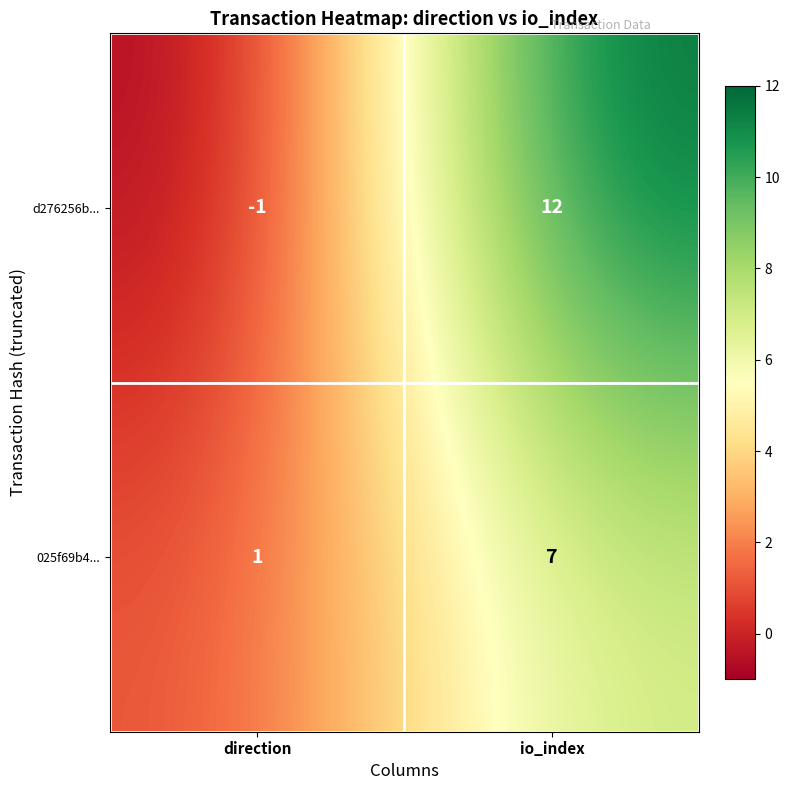

What is the spread (max minus min) of values at io_index?

5